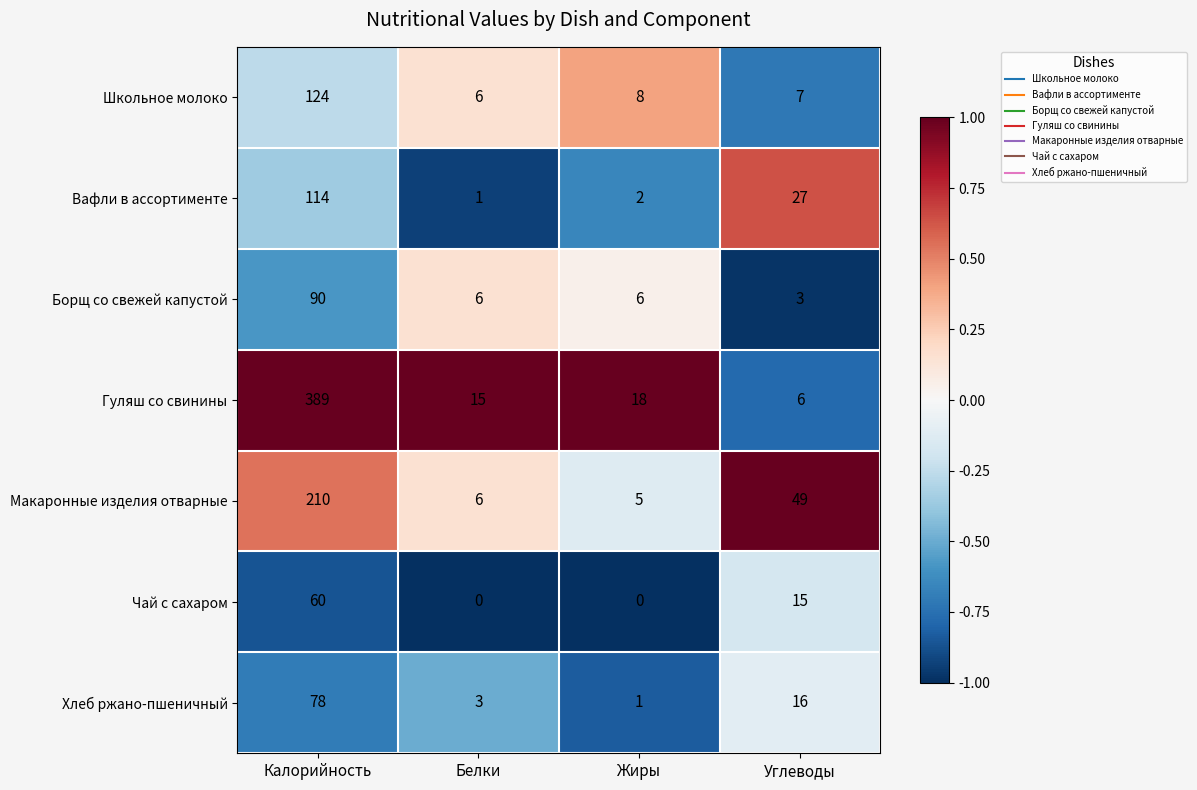

Where does the Вафли в ассортименте series first go above 27?

Калорийность